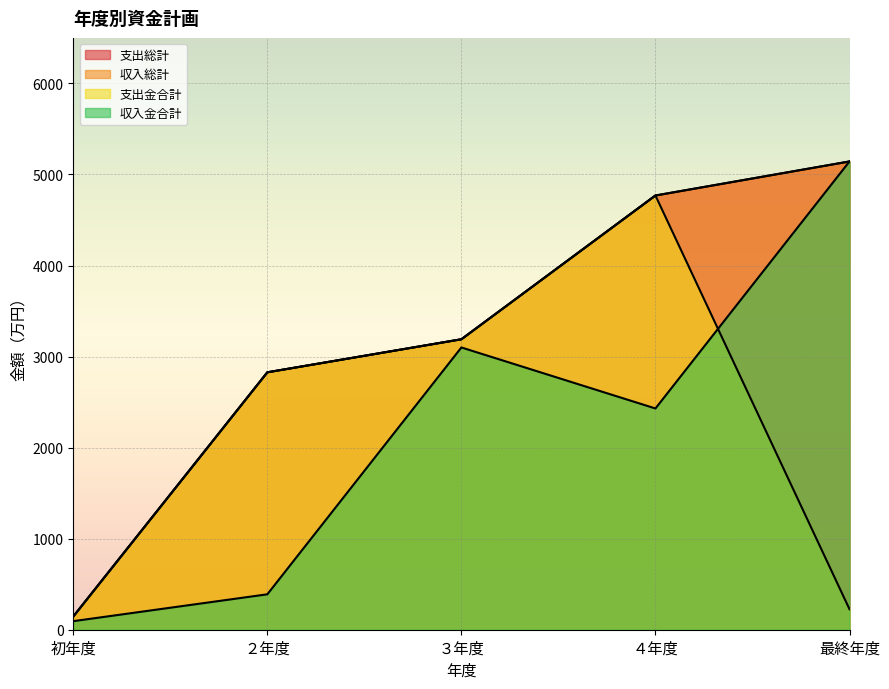

How many series are shown in this chart?

4